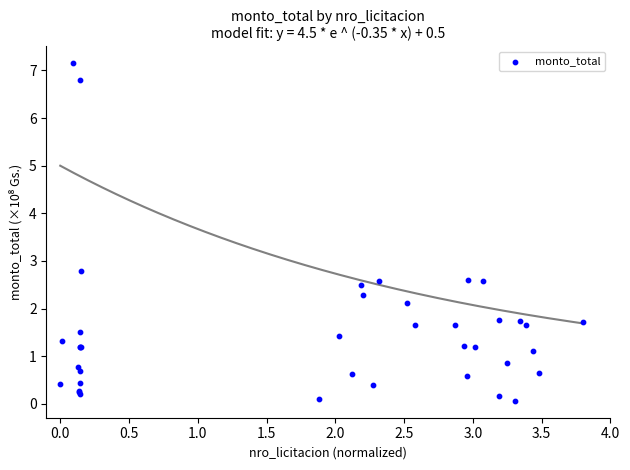

What Y value in the scatter plot is closest to 3?

2.8